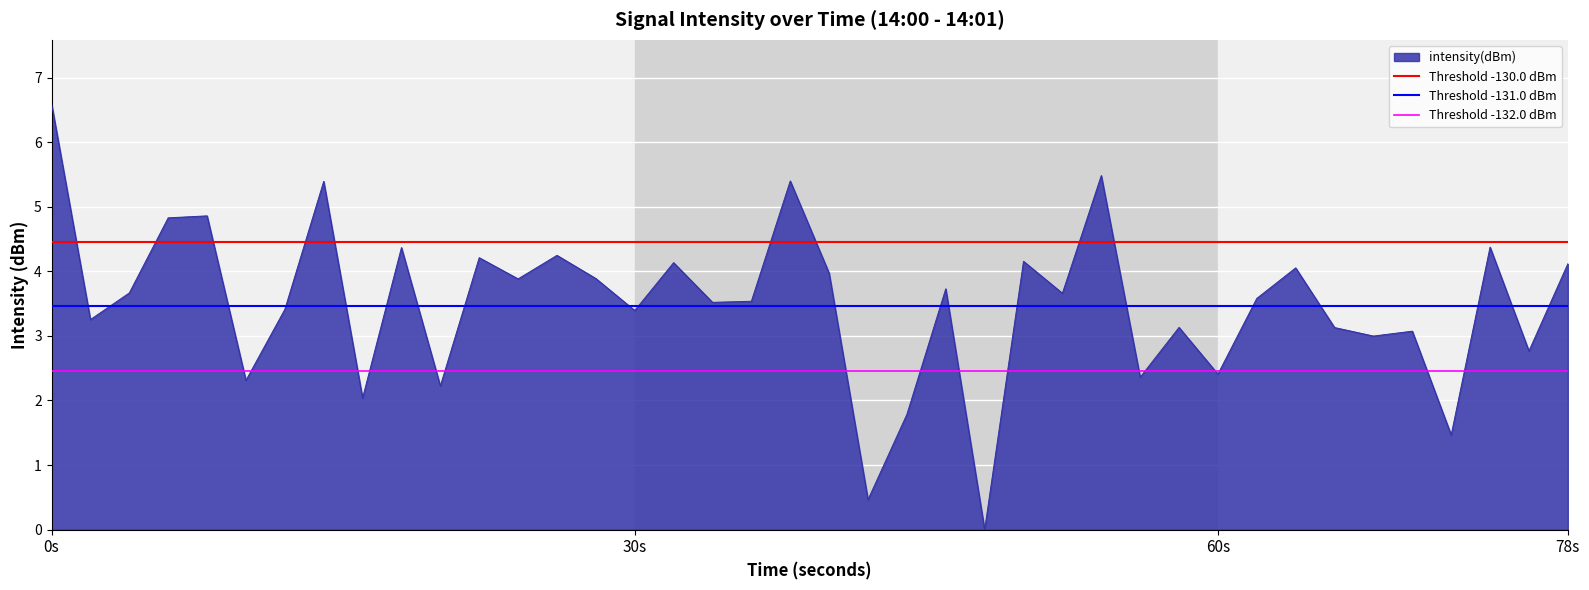

Which category has the highest value in the intensity(dBm) series?

0s